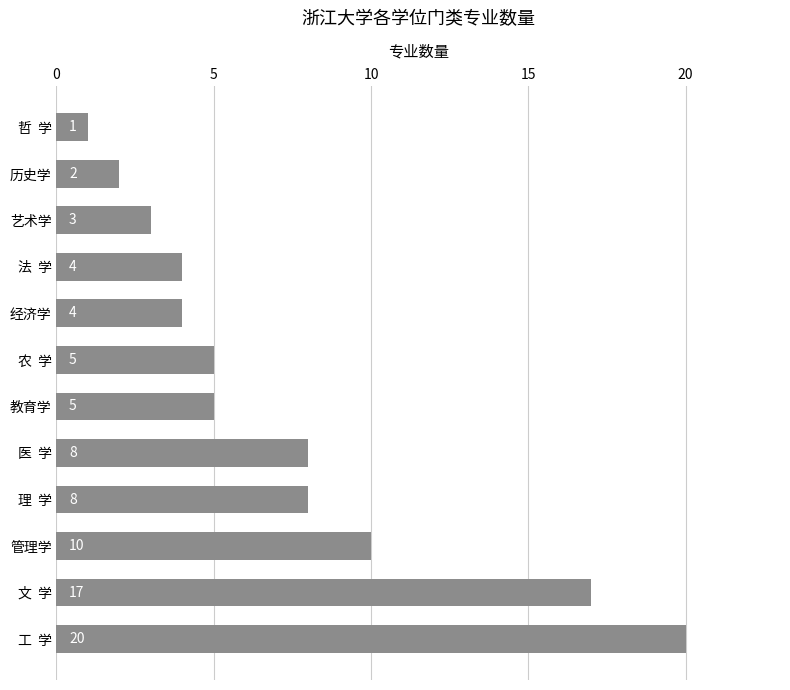

The value at 经济学 is 2. True or false?

False